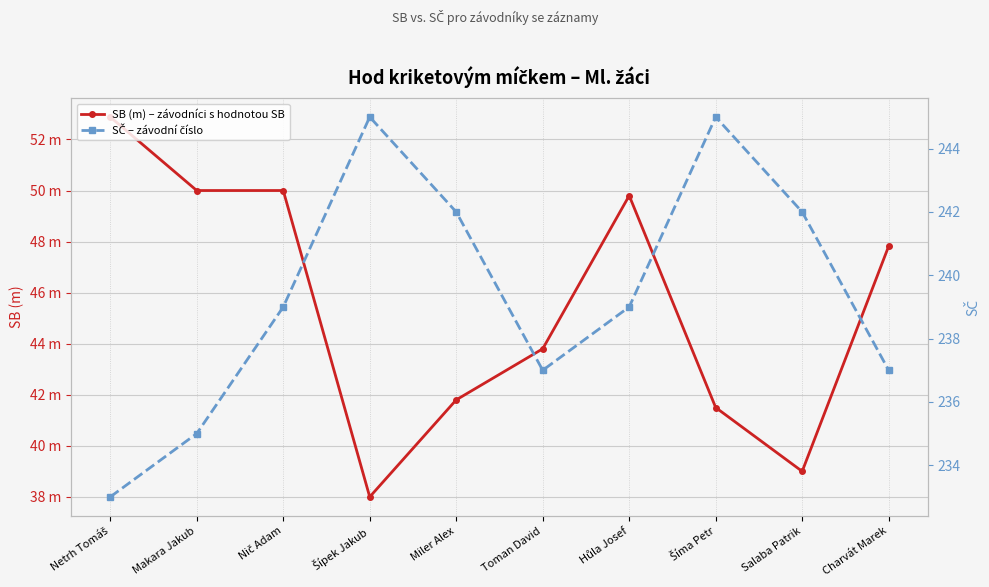

Rank the categories by SB (m) – závodníci s hodnotou SB value from highest to lowest.

Netrh Tomáš, Makara Jakub, Nič Adam, Hůla Josef, Charvát Marek, Toman David, Miler Alex, Šíma Petr, Salaba Patrik, Šípek Jakub